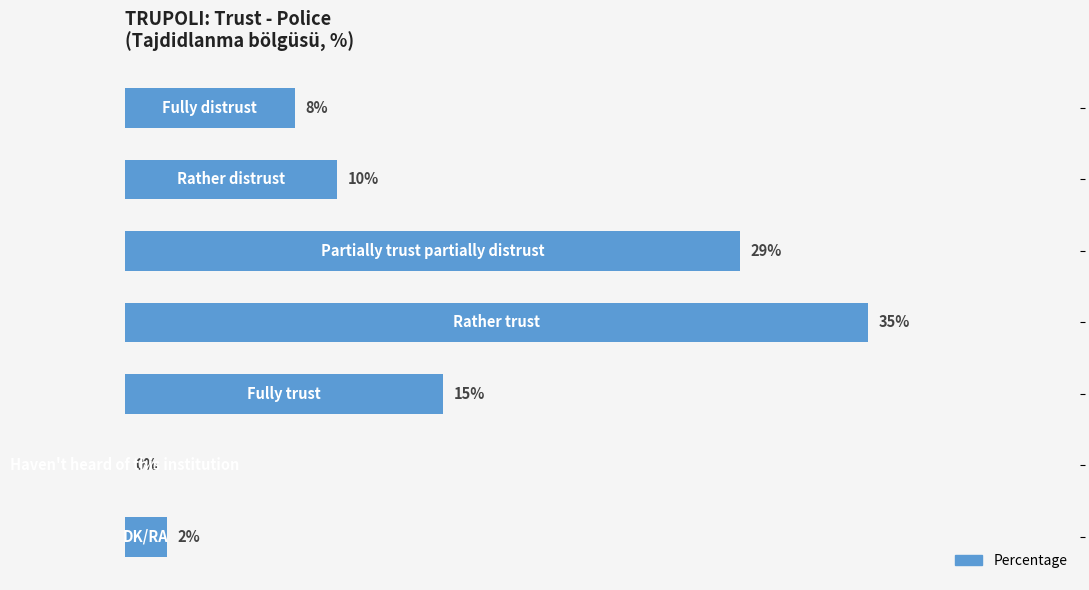

Does the chart contain stacked bars?

No